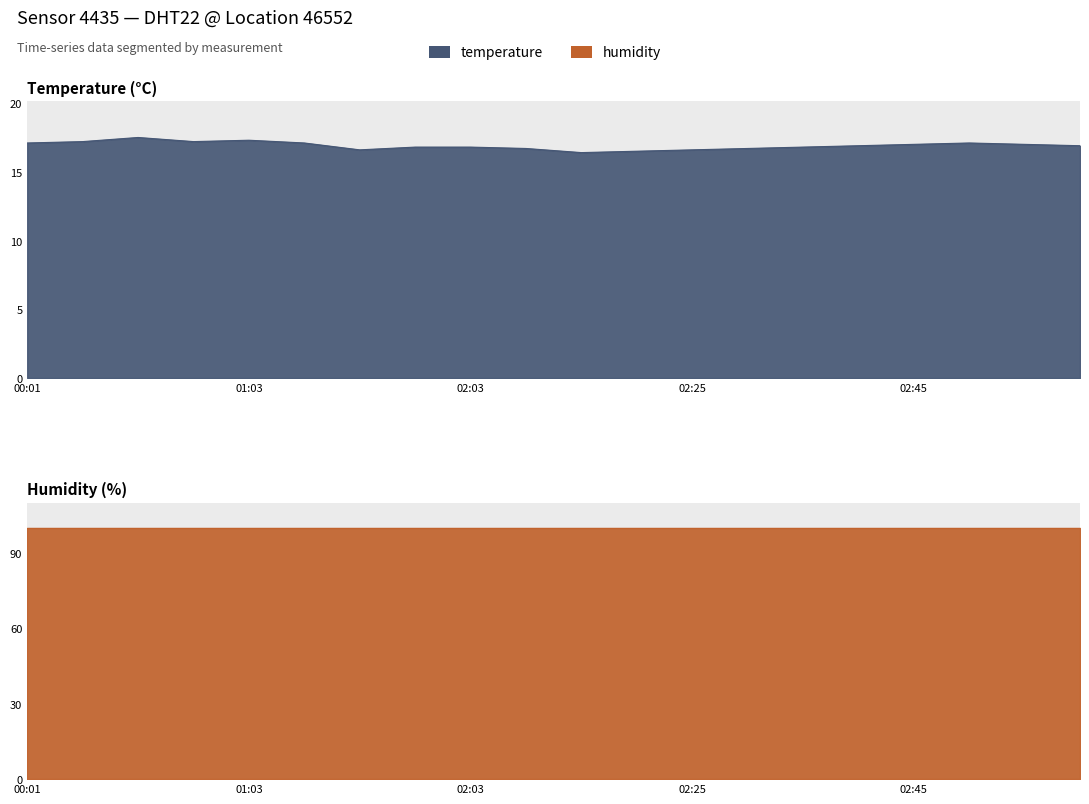

Count the number of categories in the chart.

20